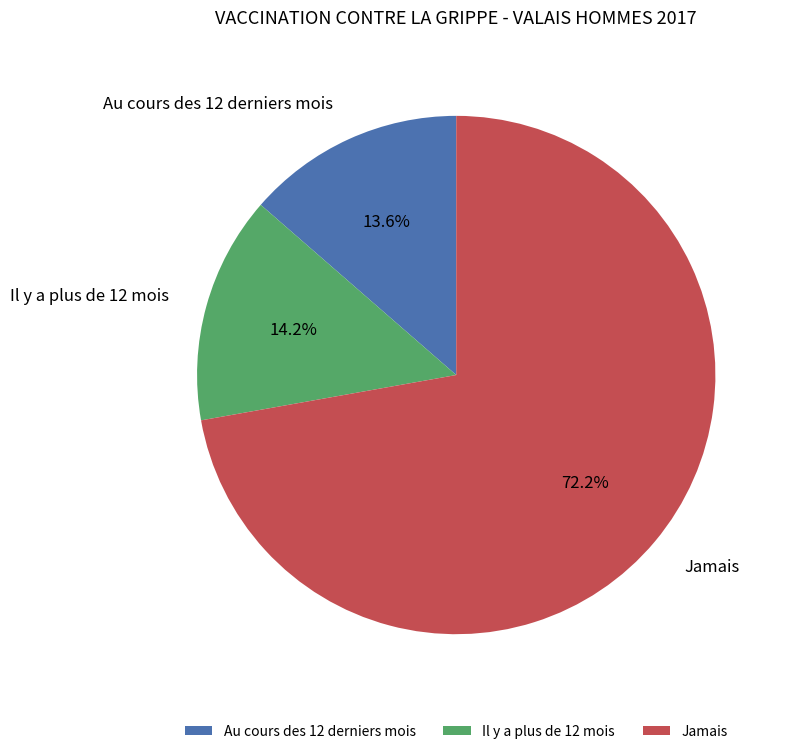

Is it true that Au cours des 12 derniers mois is 14% of the pie?

True